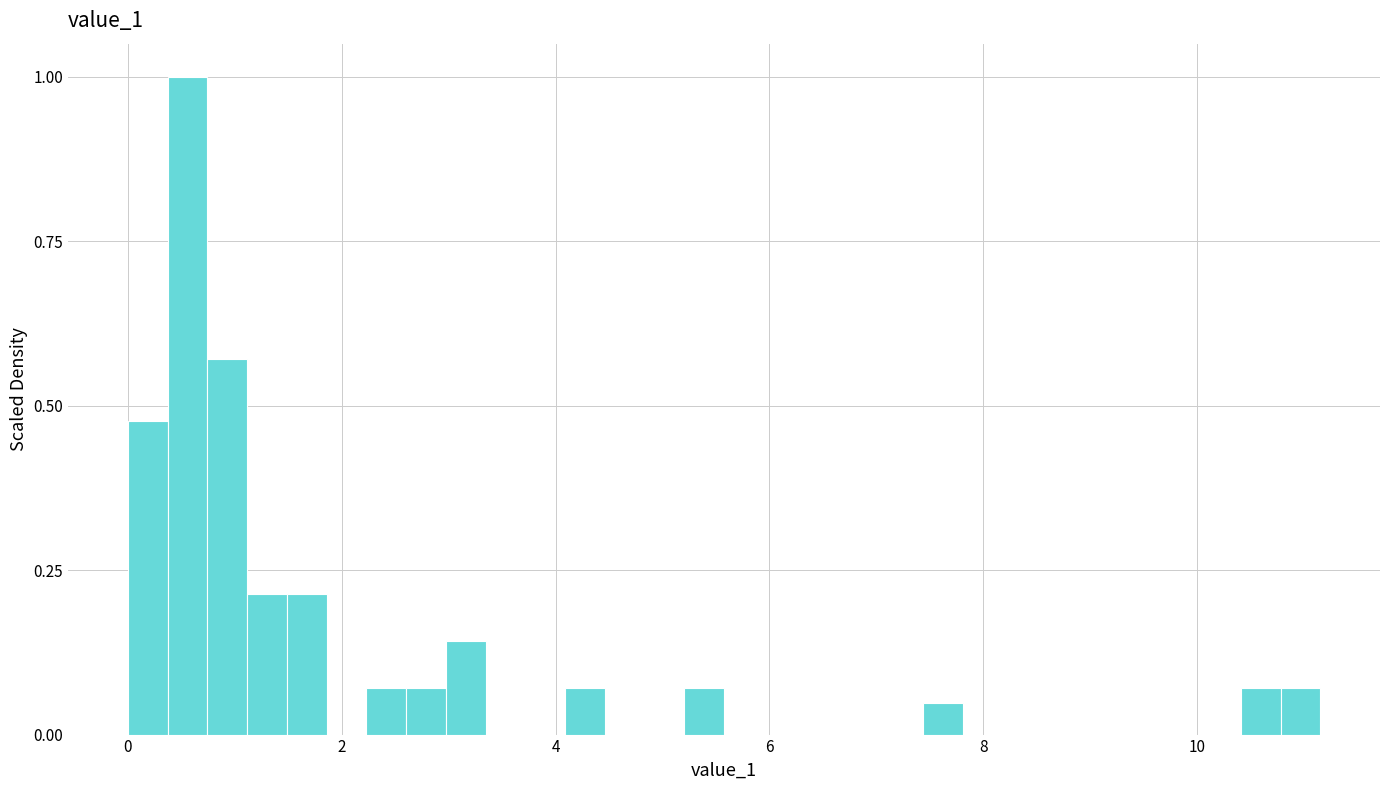

Read against the x-axis, roughly where is the centre of the tallest bar?

0.6